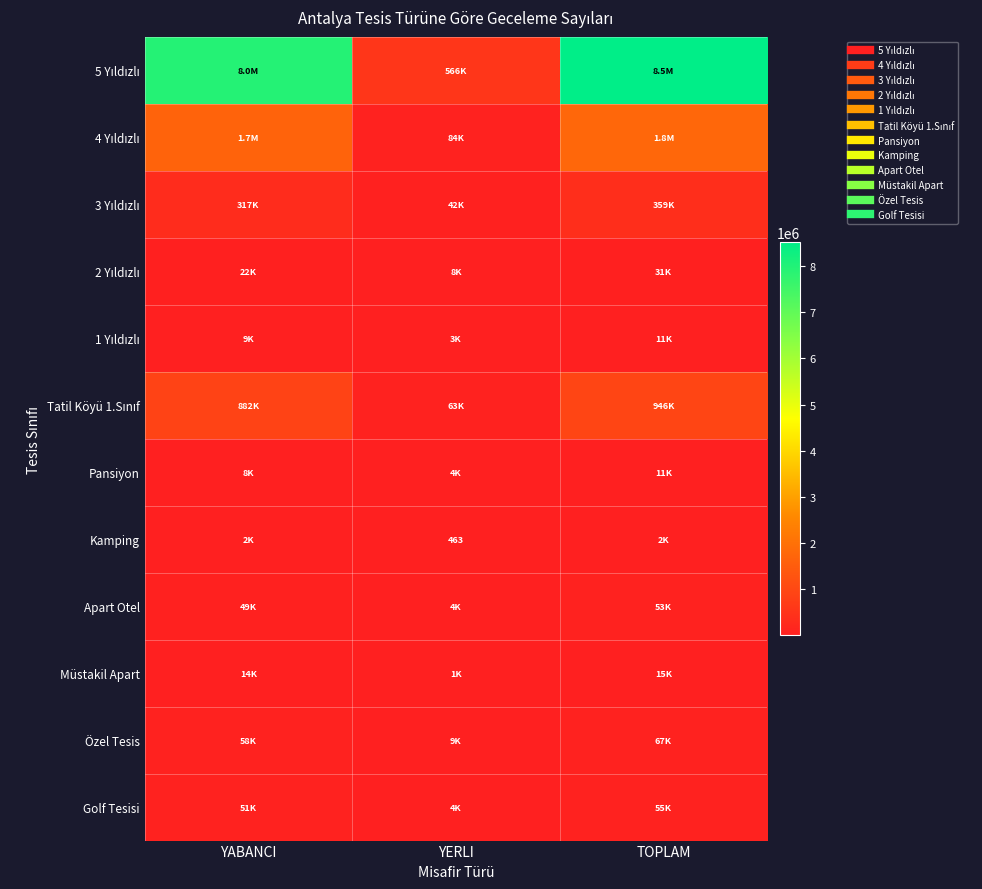

List the labels in order of Müstakil Apart value, smallest first.

YERLI, YABANCI, TOPLAM